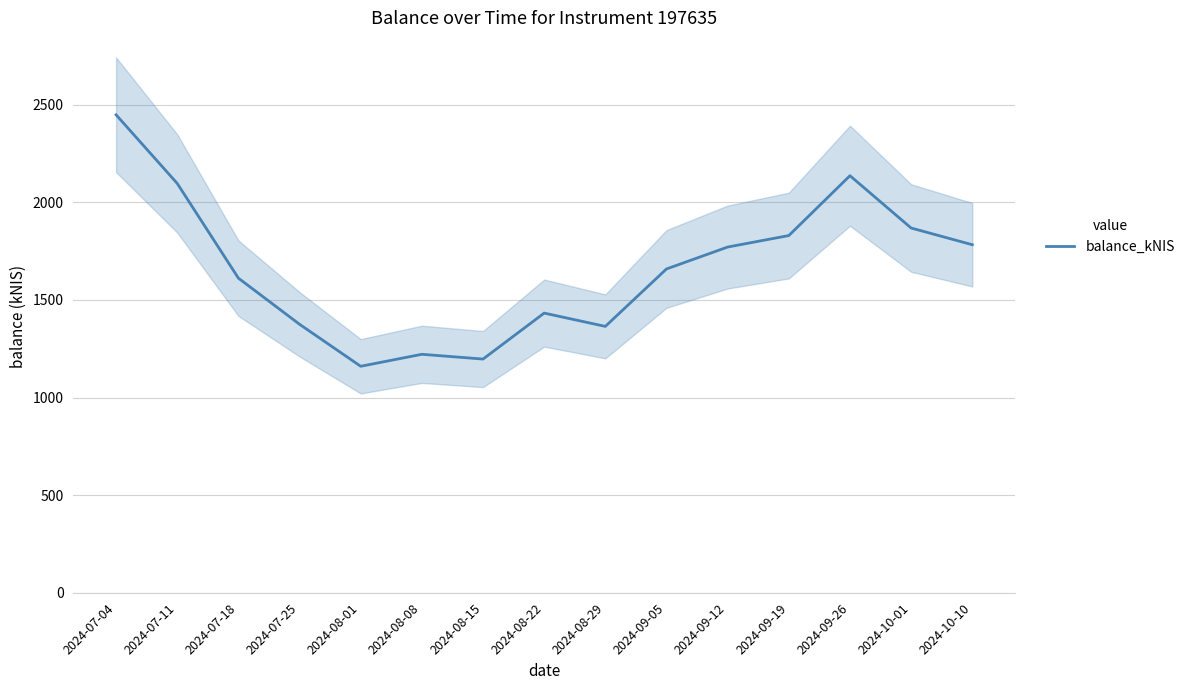

What is the ratio of the value at 2024-08-08 to the value at 2024-10-10?

0.7